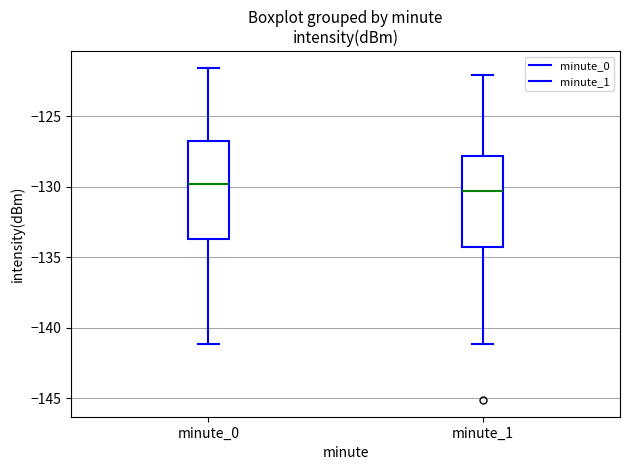

Reading left to right, transcribe this box plot: for each box, give where its median line is, the range the box spans, and where its two whiskers end, as read against the y-axis. The values are not printed on the chart, so give them approximately, as read against the axis.

minute_0: median -130.0, box -133.5 to -127.0, whiskers -141.0 to -121.5
minute_1: median -130.5, box -134.5 to -128.0, whiskers -141.0 to -122.0